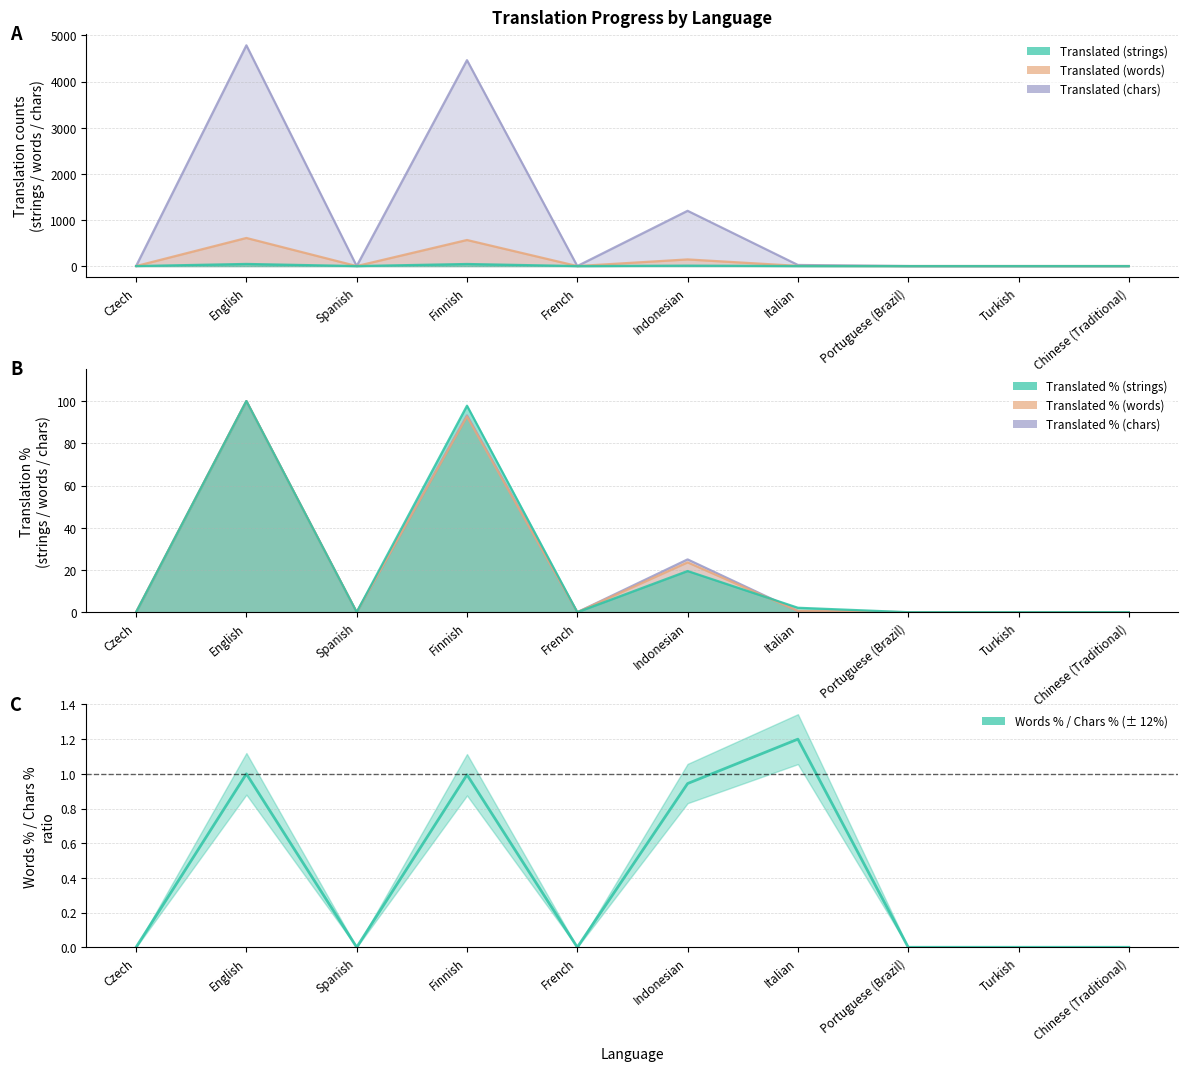

The value of translated_words at Finnish is 565. True or false?

True